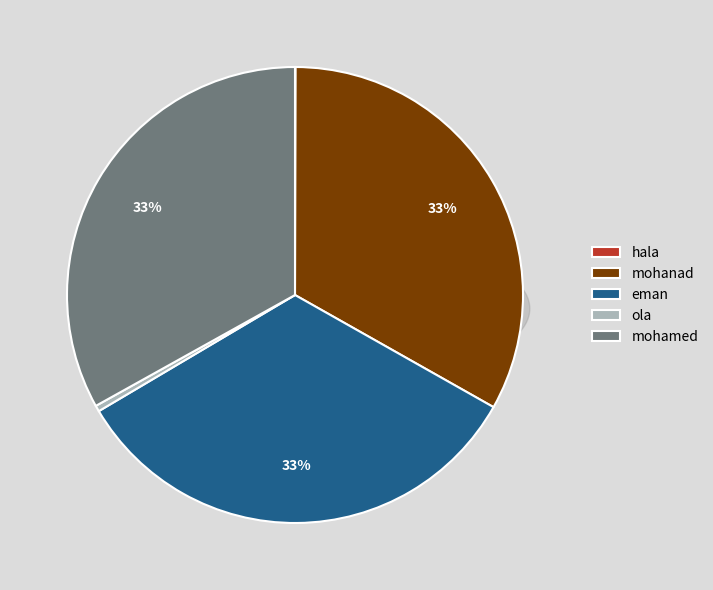

Is there any slice that represents more than half of the pie?

No